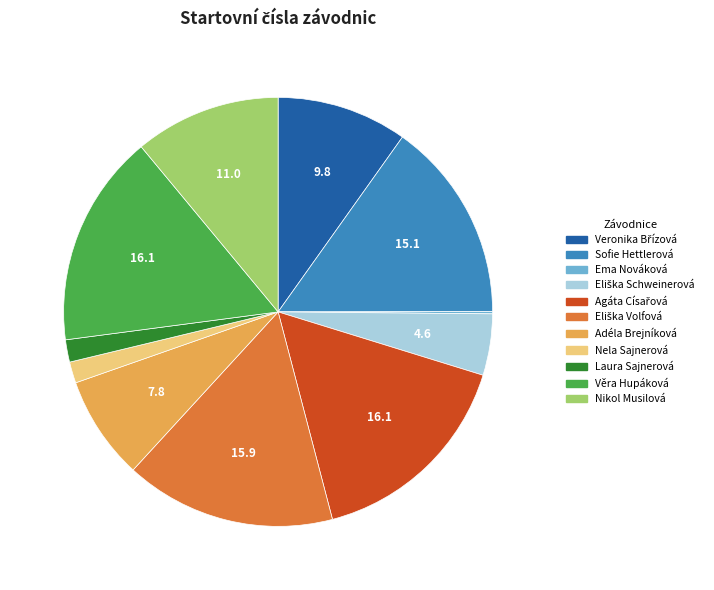

Between Nela Sajnerová and Sofie Hettlerová, which is larger?

Sofie Hettlerová